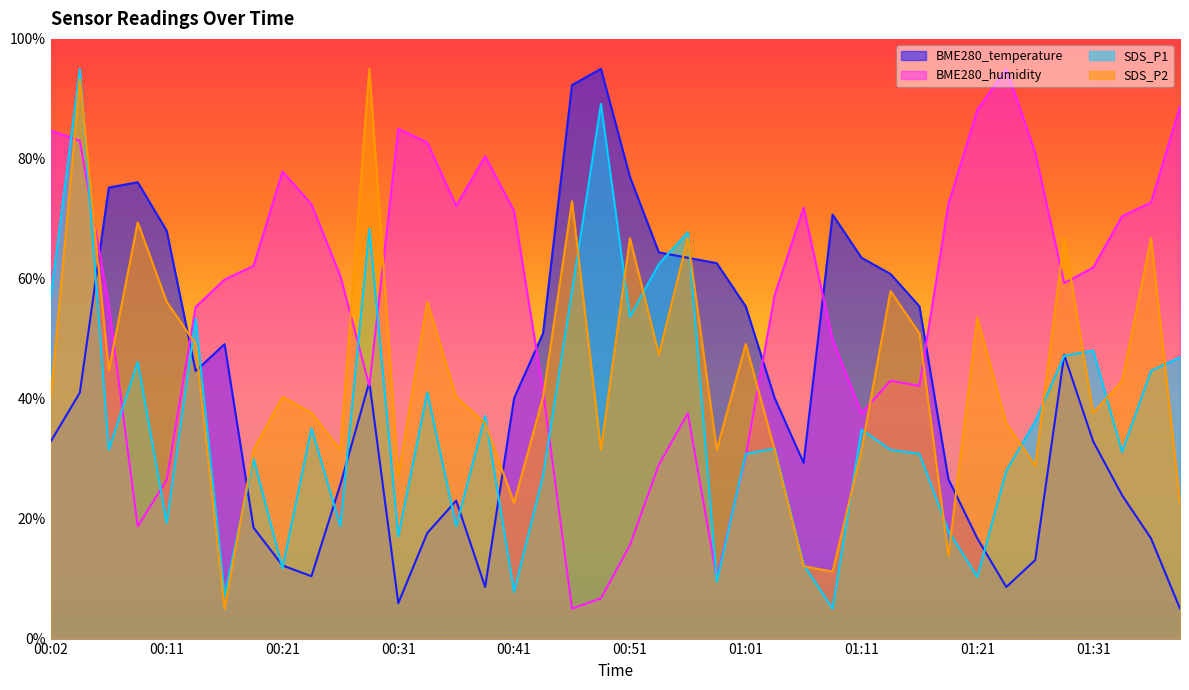

What is the difference between the maximum and minimum values in the BME280_temperature series?

90.0